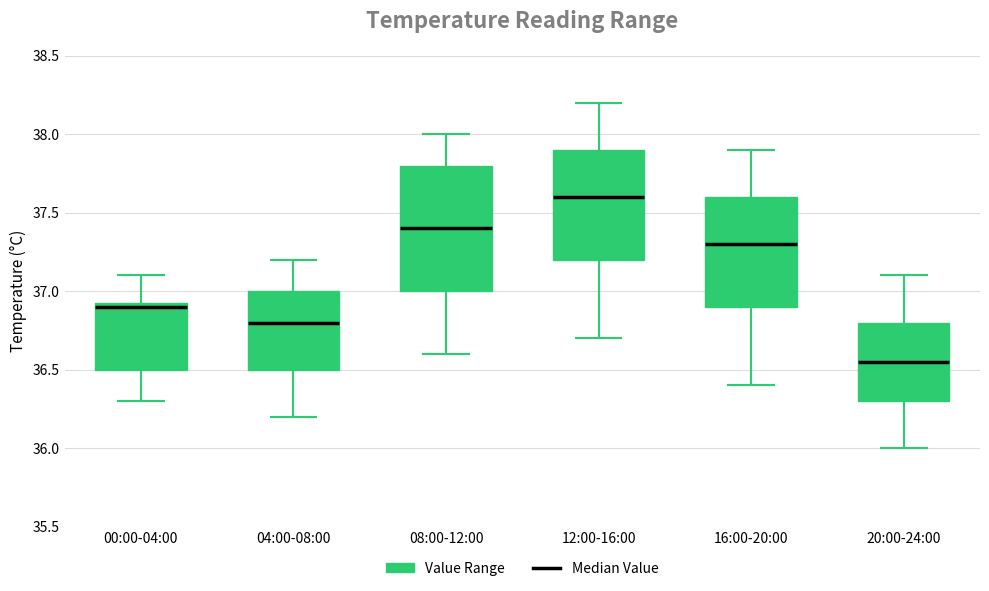

Where does the upper whisker of the box for 20:00-24:00 end on the y-axis? The values are not printed on the chart, so give them approximately, as read against the axis.

37.10